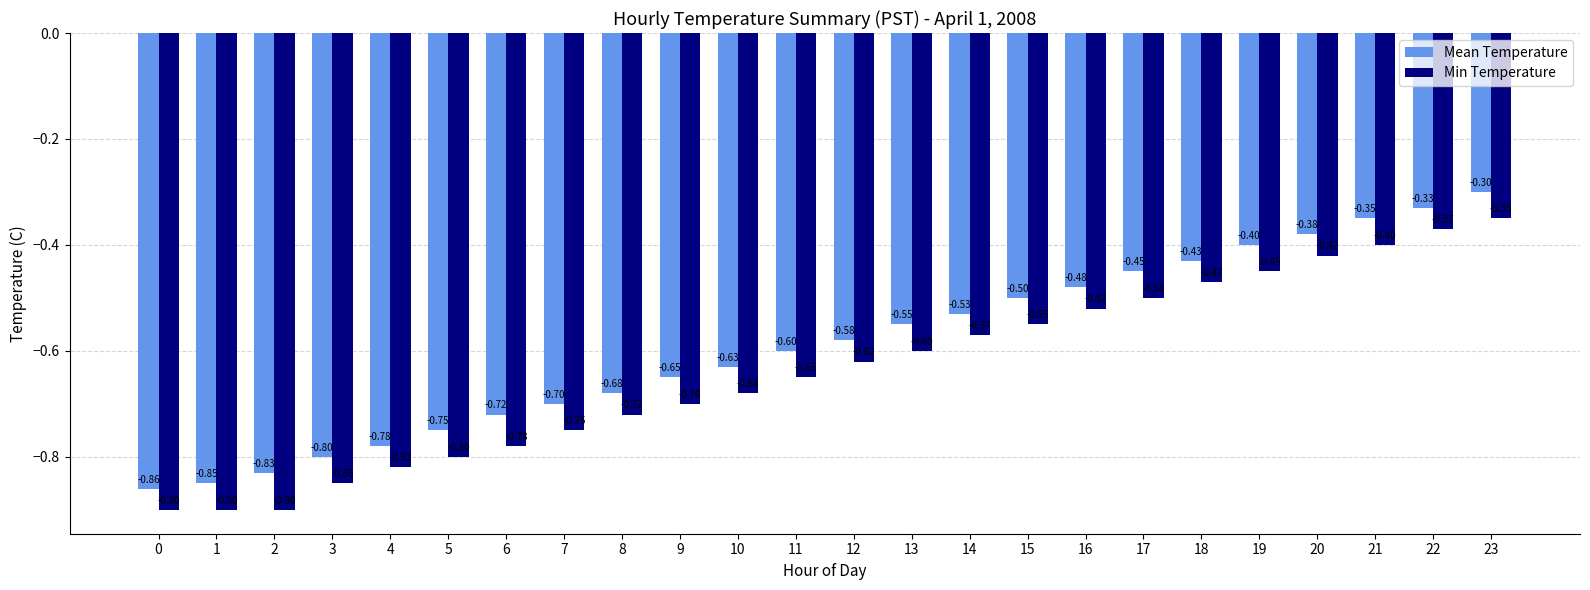

Count the number of categories in the chart.

24